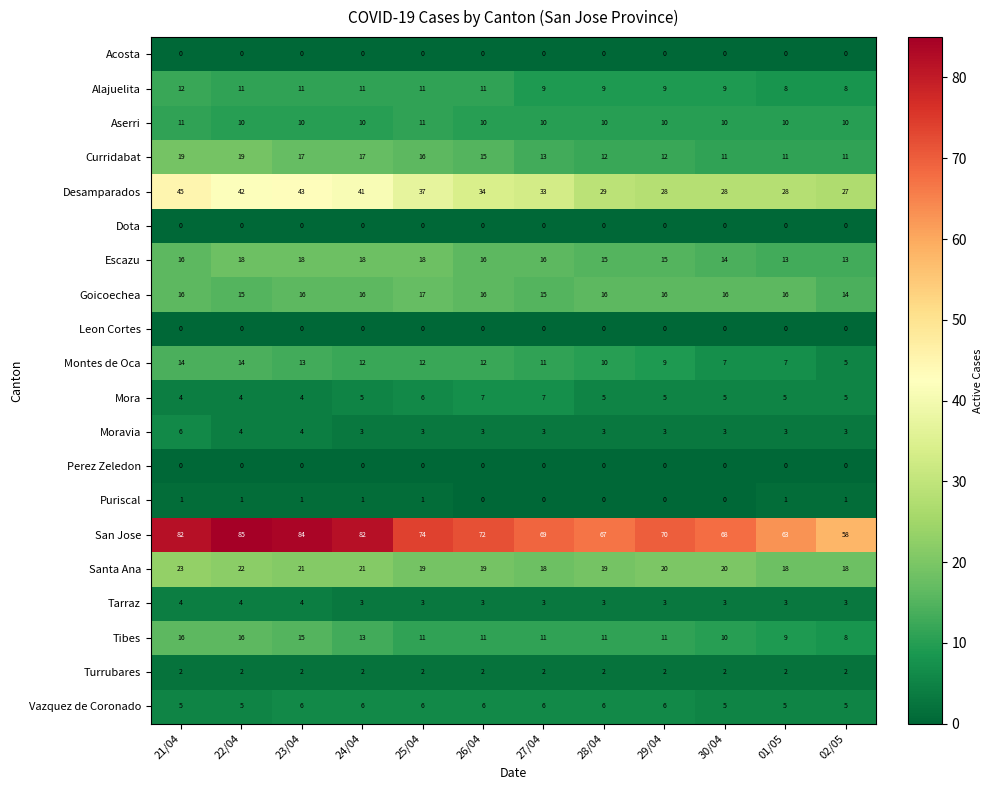

The value of Tarraz at 02/05 is 1. True or false?

False